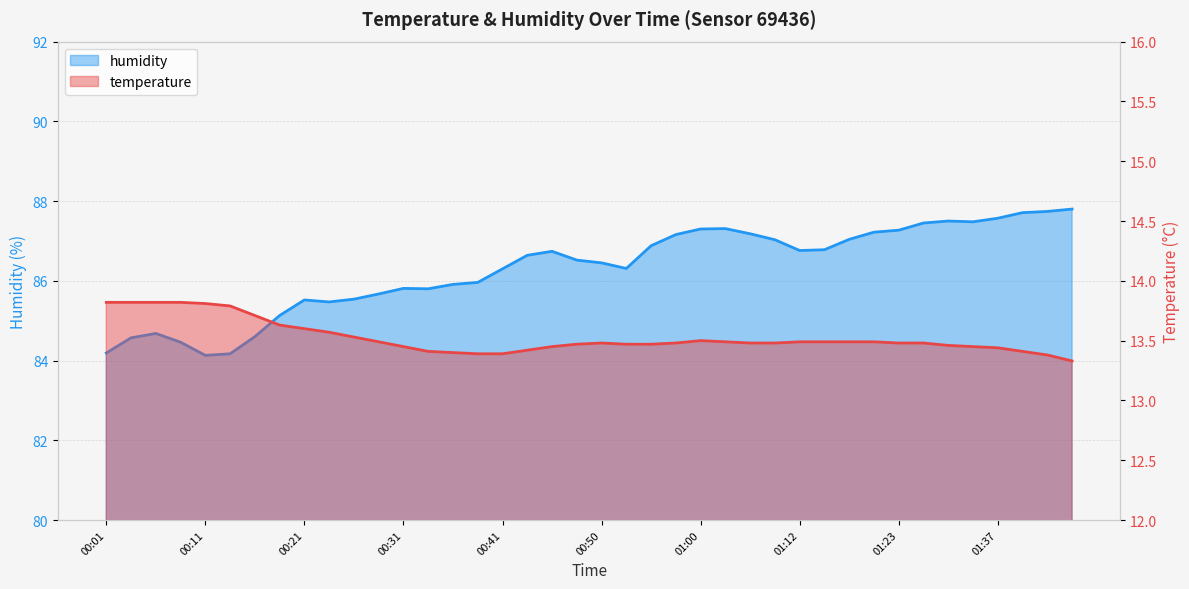

At which label does humidity first exceed 86?

00:41